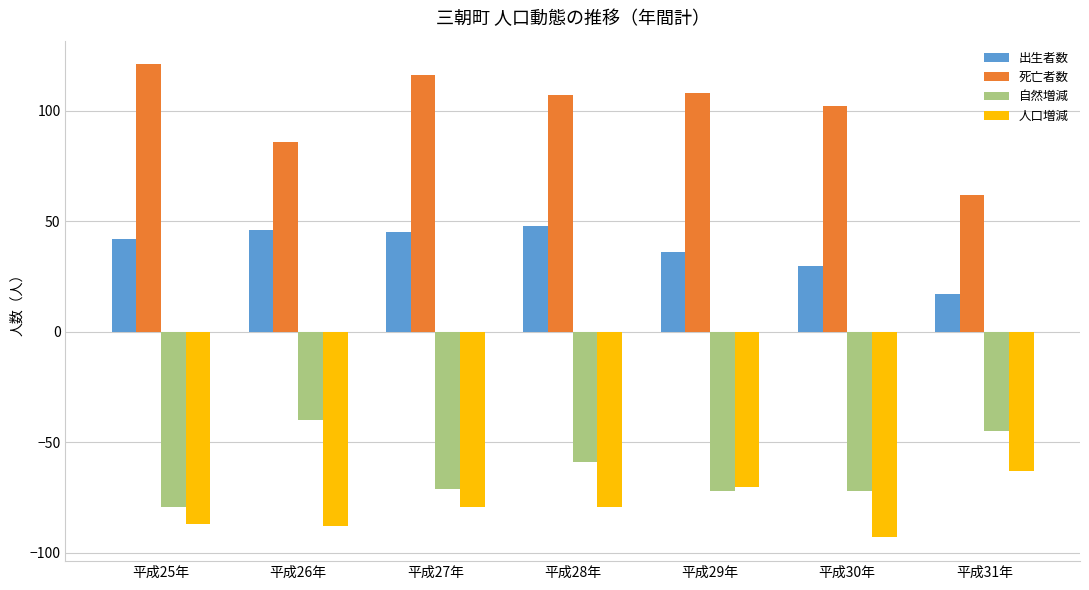

What is the difference between the highest and lowest values at 平成27年?

195